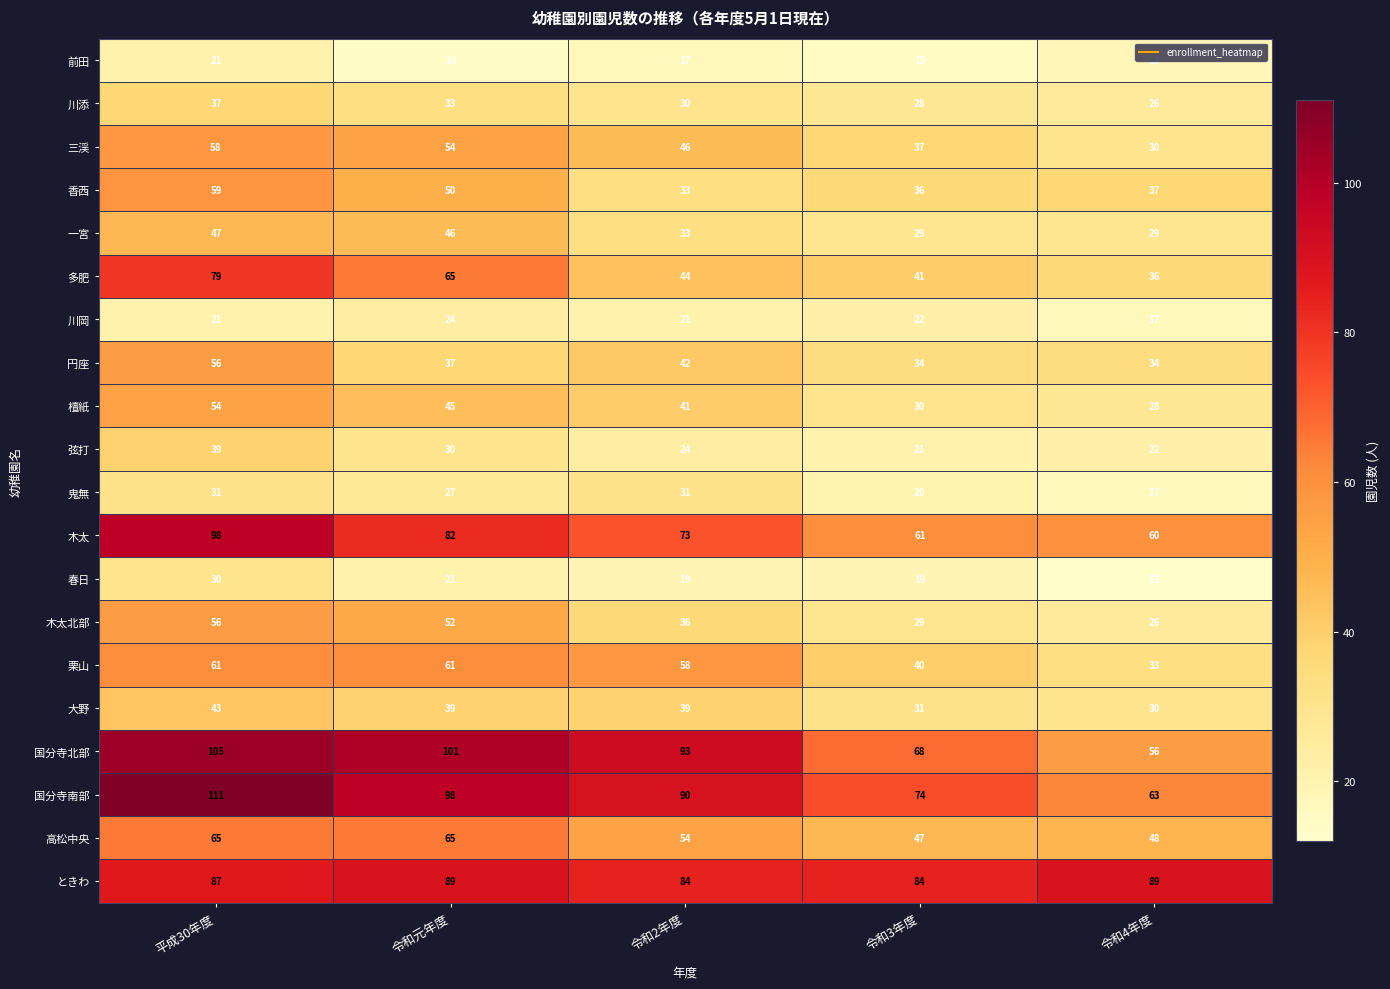

What is the difference between the second highest and minimum values in the 川添 series?

7